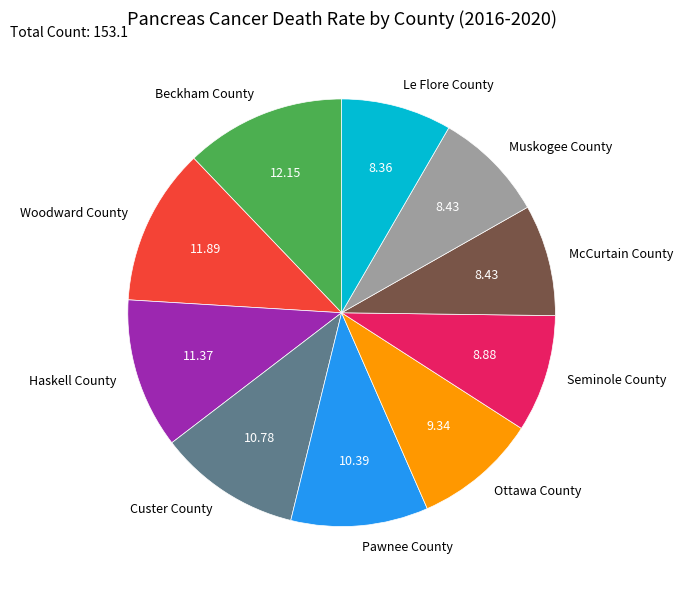

How many slices are in this pie chart?

10